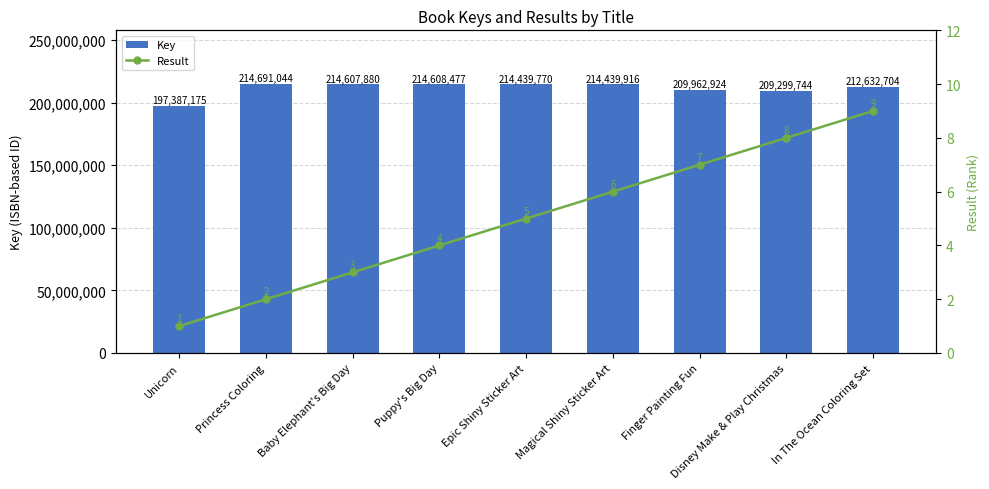

What is the label of the 8th bar from the left?

Disney Make & Play Christmas